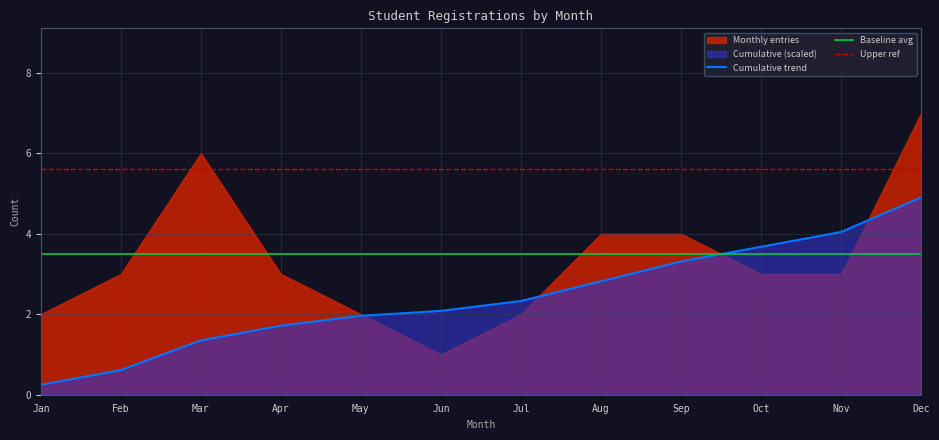

Rank the categories by Upper ref value from highest to lowest.

Jan, Feb, Mar, Apr, May, Jun, Jul, Aug, Sep, Oct, Nov, Dec